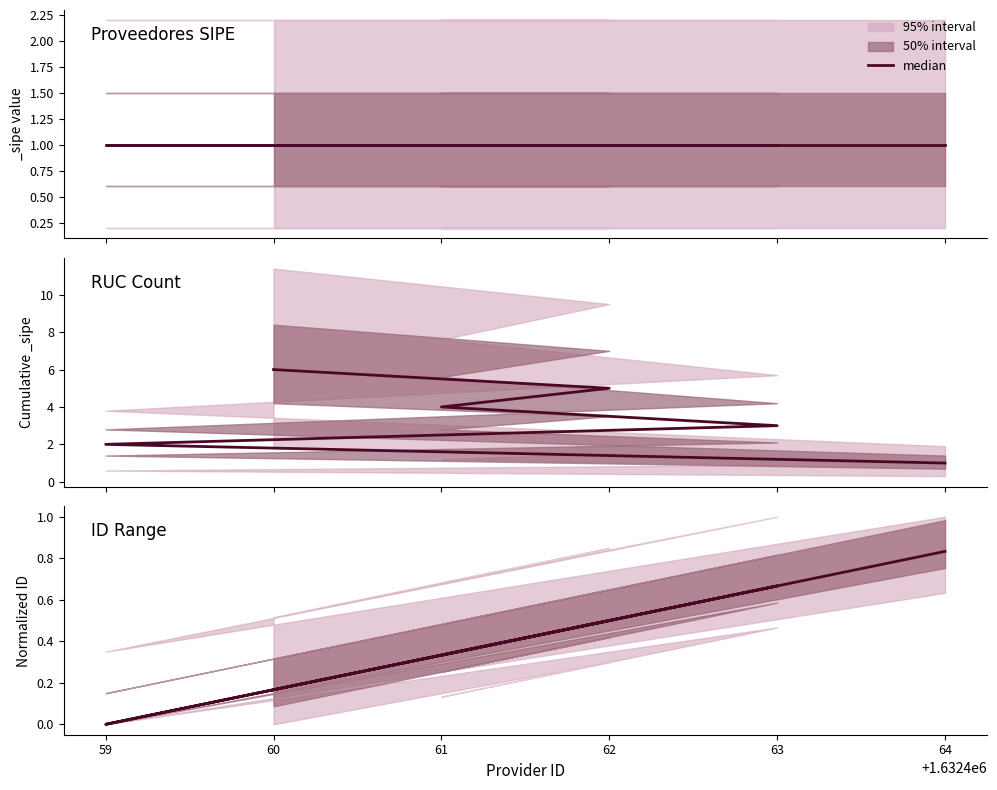

What is the change in value from 61 to 60?

-0.2